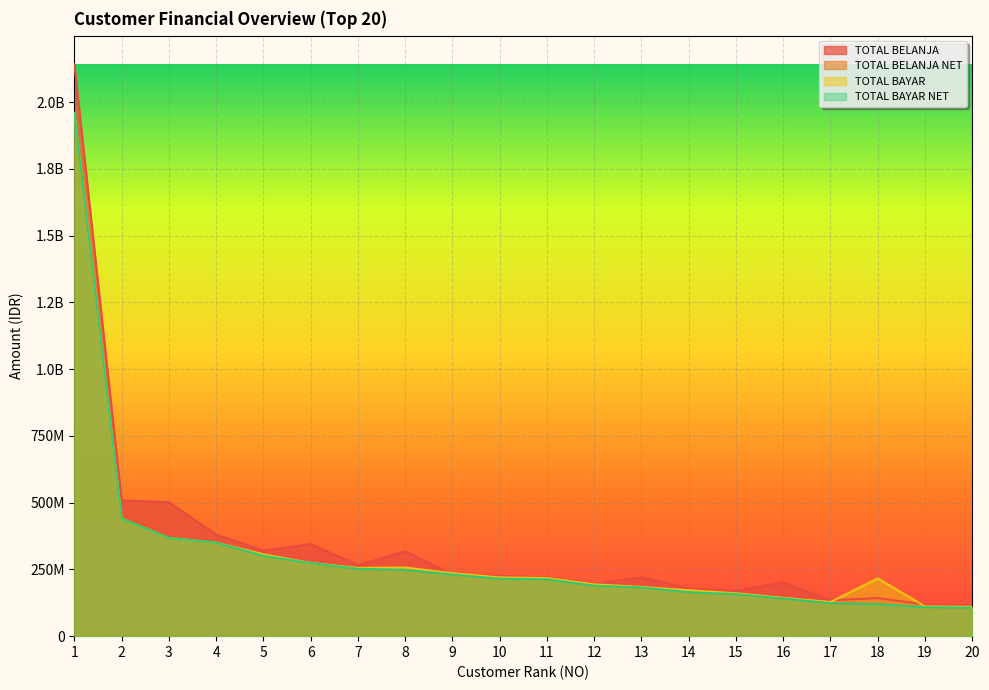

How many data points in TOTAL BAYAR are above 219996206?

9